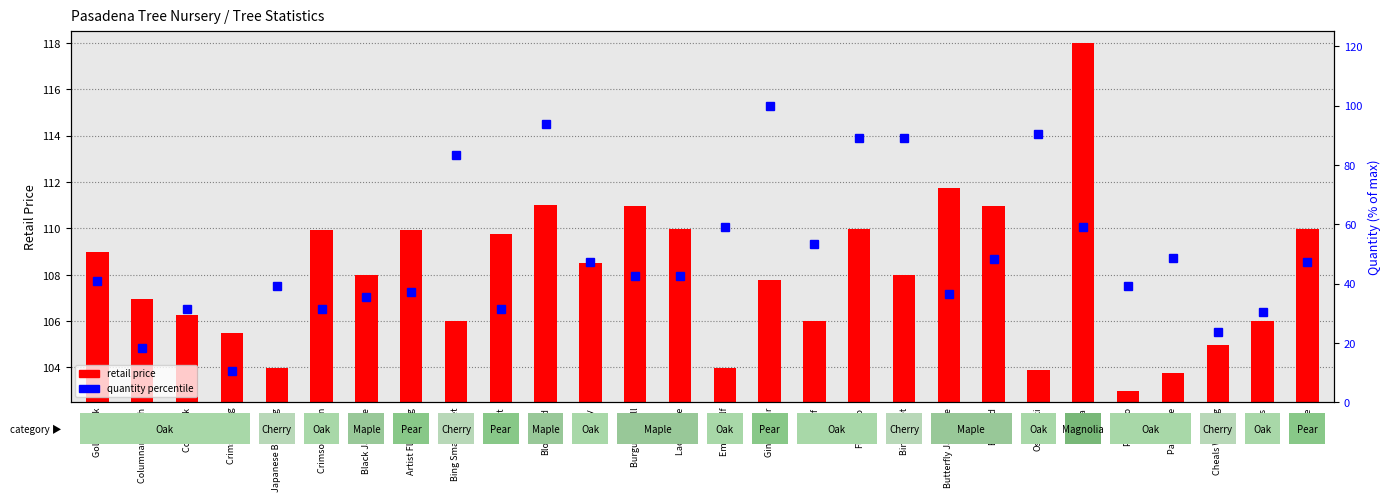

List the labels in order of retail price value, smallest first.

Palo Alto, Pacific Fire, Osakazuki, Emerald Elf, Japanese Blooming, Cheals Weeping, Crimson King, Bing Small Sweet, Fernleaf, Embers, Coral Bark, Columnar English, Ginger Pear, Black Japanese, Bing Sweet, Sentry, Golden Oak, Bartlett, Crimson Queen, Artist Flowering, Beurre, Lace Maple, Flamingo, Burgundy Bell, Ever Red, Bloodgood, Butterfly Japanese, Anna